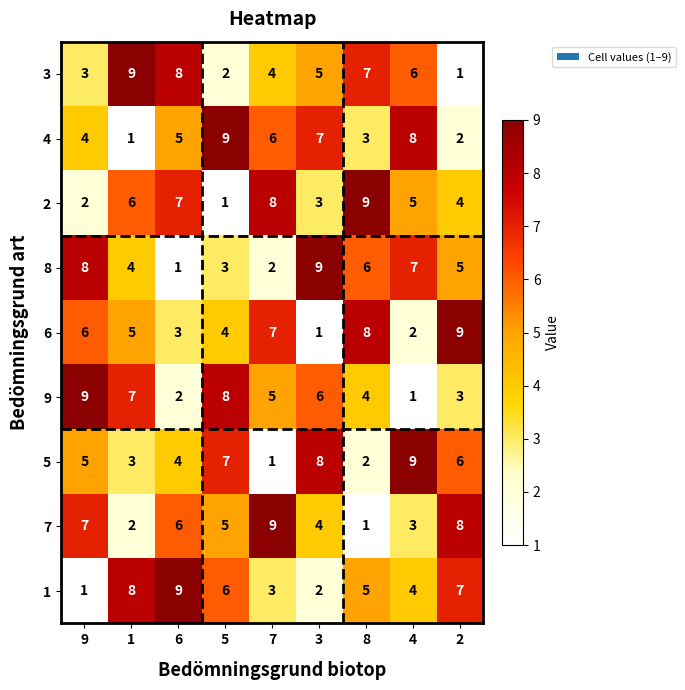

What is the difference between the highest and lowest values at 1?

8